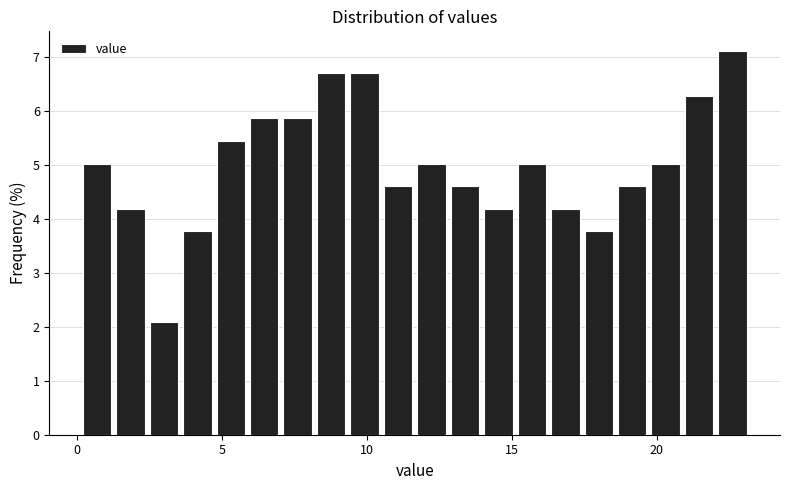

Read against the x-axis, roughly where is the centre of the tallest bar?

22.5